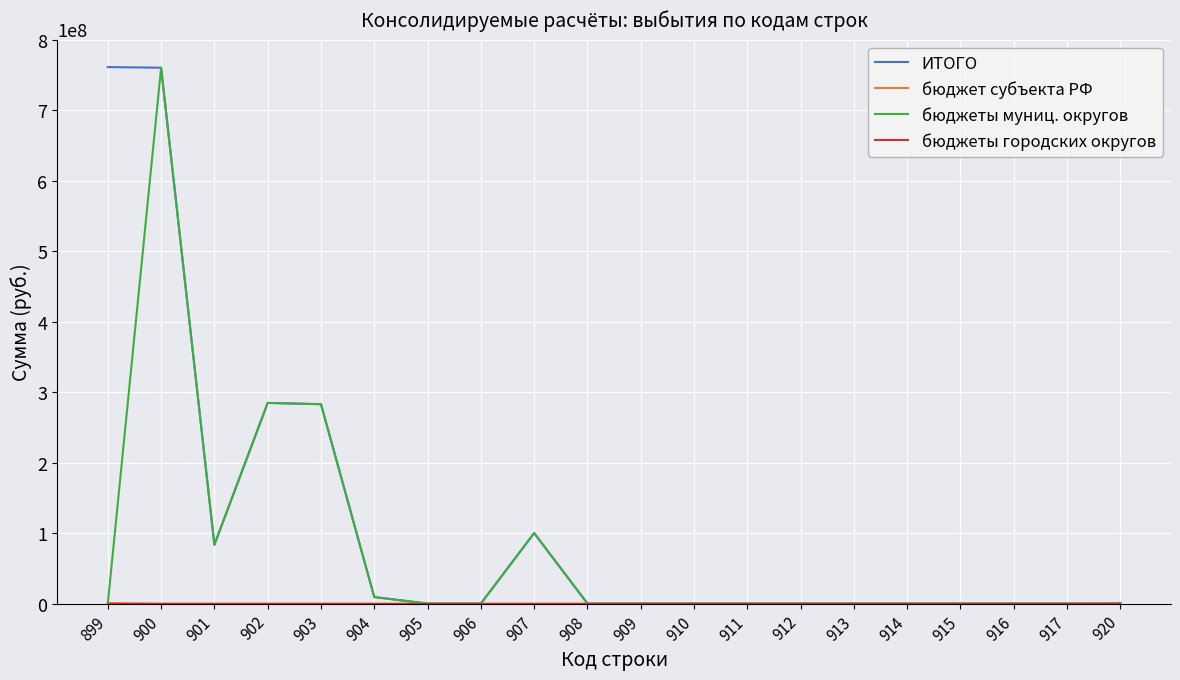

How many distinct data groups are displayed?

4